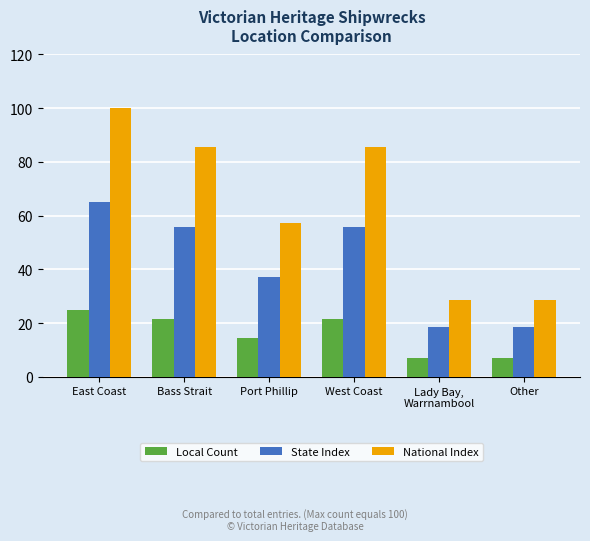

What is the sum of the Local Count values at West Coast and Port Phillip?

35.7